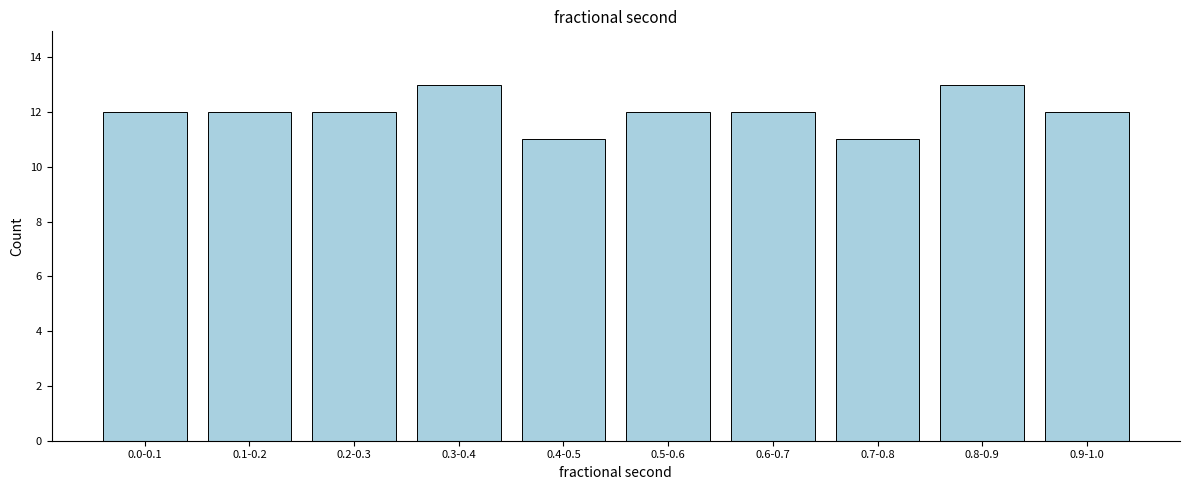

Reading left to right, transcribe all the data shown in this chart.

12	12	12	13	11	12	12	11	13	12